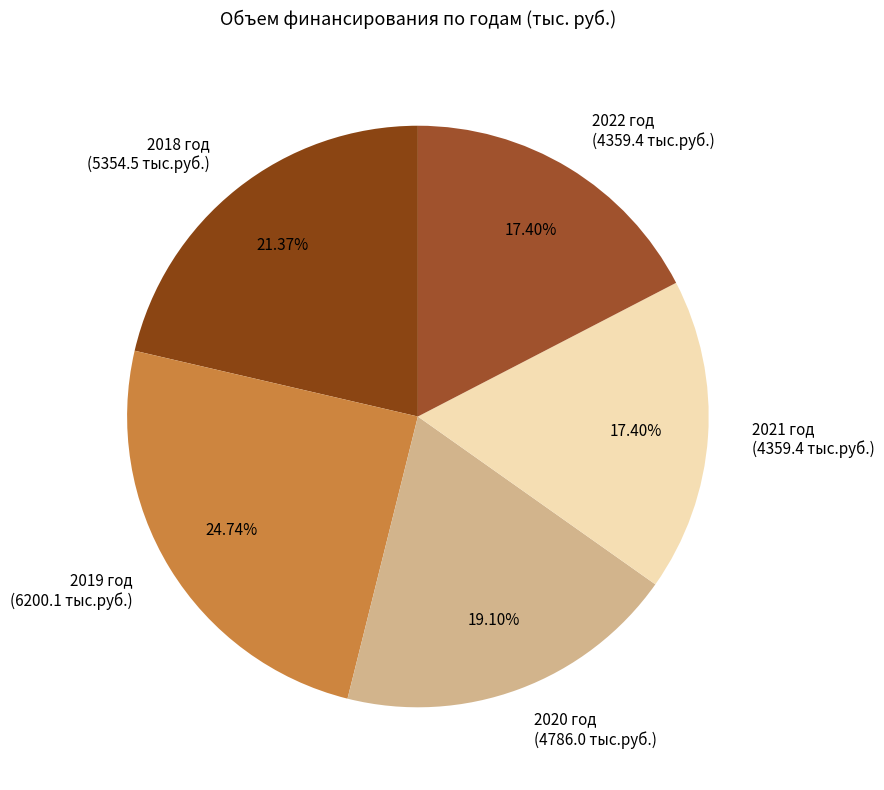

Which has a higher value, 2020 год (4786.0 тыс.руб.) or 2019 год (6200.1 тыс.руб.)?

2019 год (6200.1 тыс.руб.)